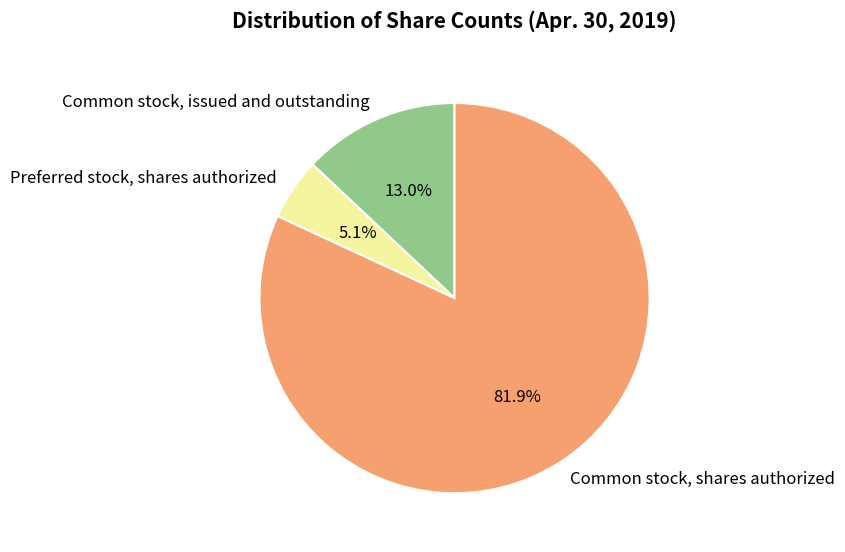

Which has a higher value, Common stock, issued and outstanding or Common stock, shares authorized?

Common stock, shares authorized